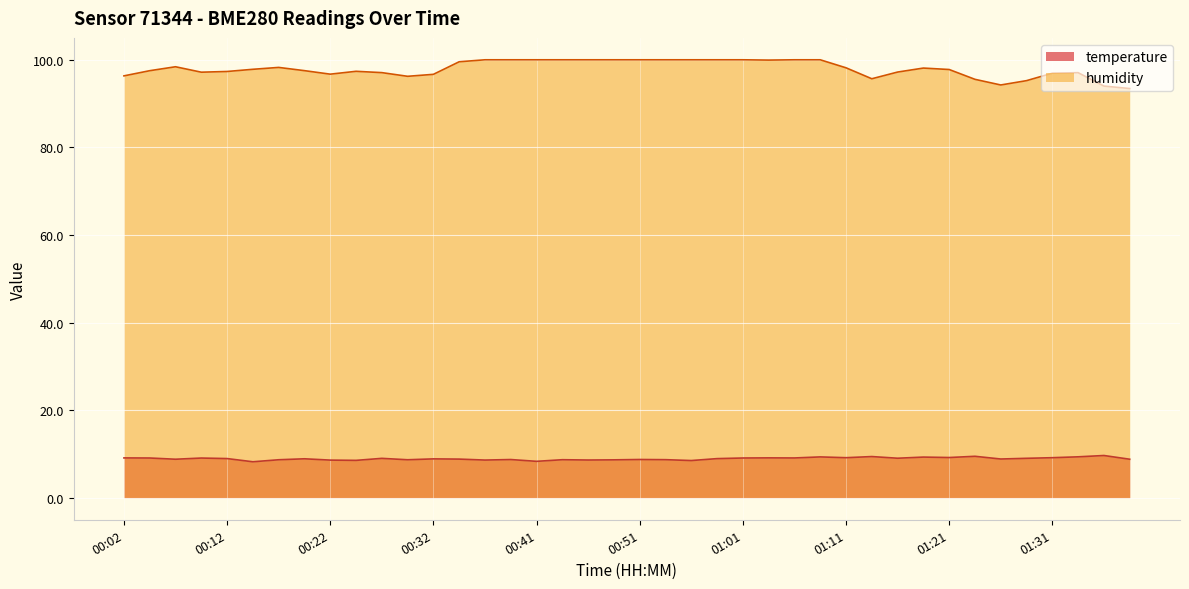

Which series has the largest range (max minus min)?

humidity